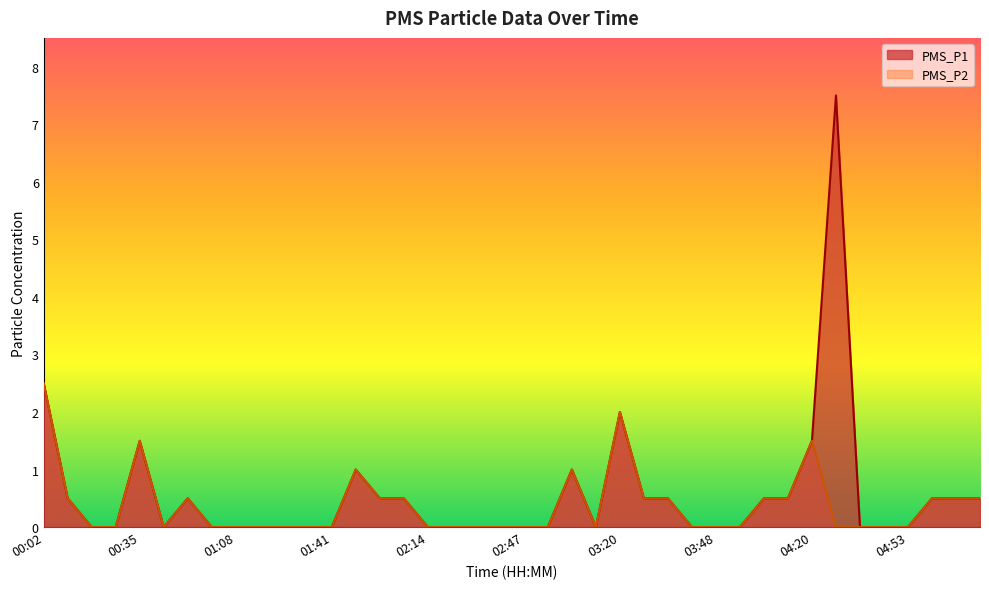

Does the chart display data point markers on the line(s)?

No